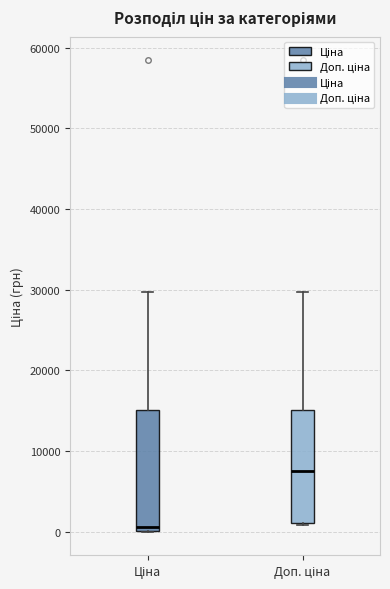

Where is the upper edge of the box for Доп. ціна on the y-axis? The values are not printed on the chart, so give them approximately, as read against the axis.

15000